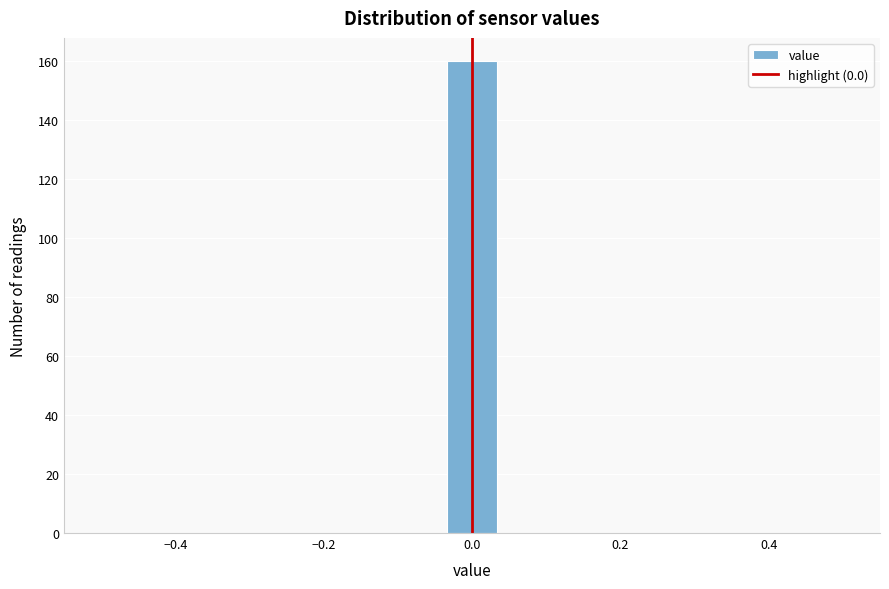

Read against the x-axis, roughly where is the centre of the tallest bar?

0.00